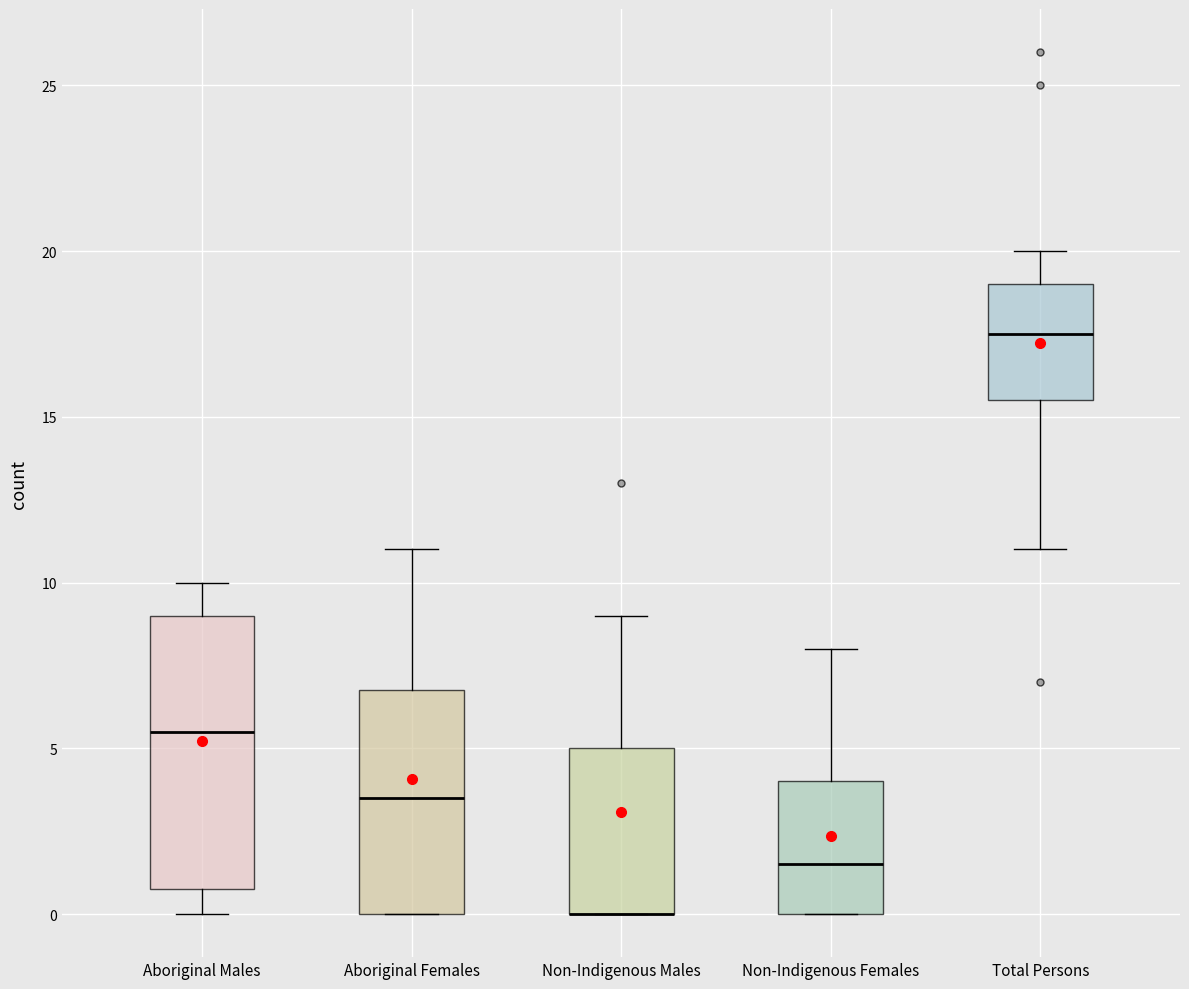

Reading left to right, transcribe this box plot: for each box, give where its median line is, the range the box spans, and where its two whiskers end, as read against the y-axis. The values are not printed on the chart, so give them approximately, as read against the axis.

Aboriginal Males: median 5.5, box 1.0 to 9.0, whiskers 0.0 to 10.0
Aboriginal Females: median 3.5, box 0.0 to 7.0, whiskers 0.0 to 11.0
Non-Indigenous Males: median 0.0 (drawn on the box's lower edge), box 0.0 to 5.0, whiskers 0.0 to 9.0
Non-Indigenous Females: median 1.5, box 0.0 to 4.0, whiskers 0.0 to 8.0
Total Persons: median 17.5, box 15.5 to 19.0, whiskers 11.0 to 20.0